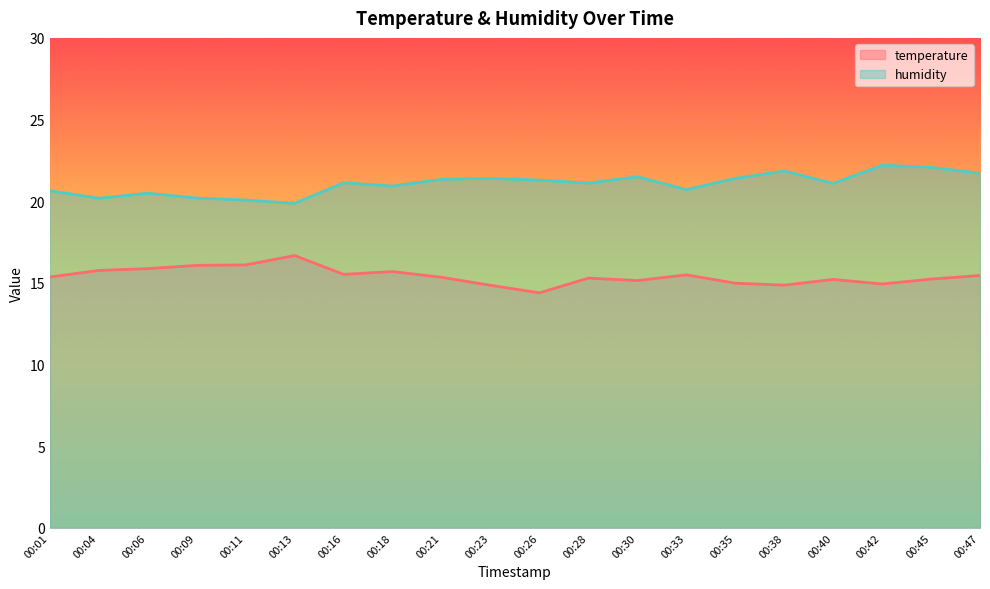

List the series in order of their overall mean, highest first.

humidity, temperature